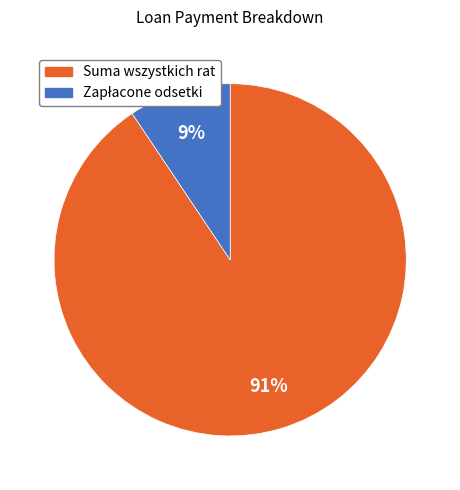

To the nearest percent, what is the average slice percentage?

50%